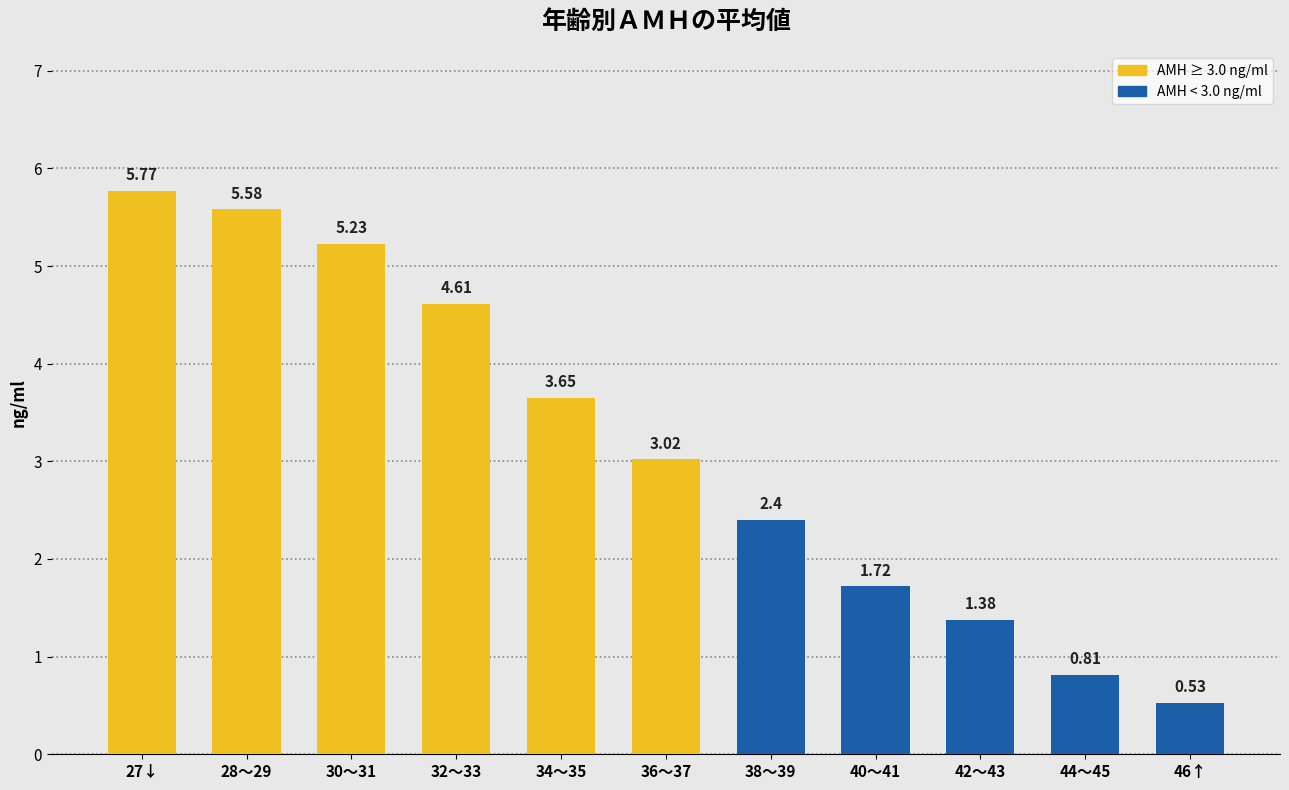

What is the difference between the maximum and second lowest values?

5.0